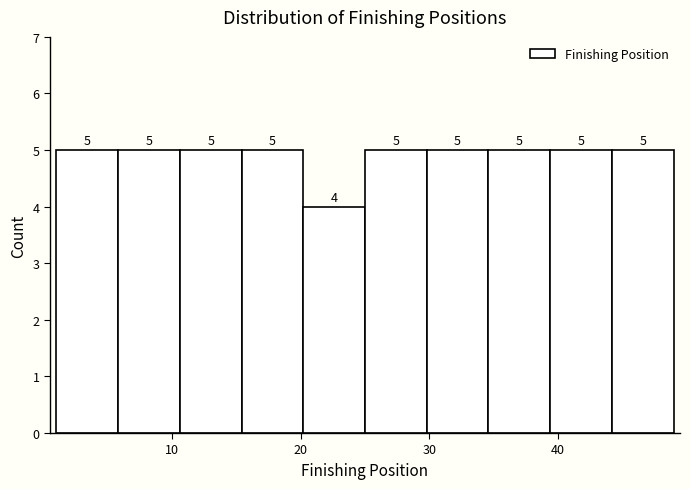

What is the height of the bar covering 44.2 to 49.0 on the x-axis? The bar edges are not printed on the chart, so give them approximately, as read against the axis.

5